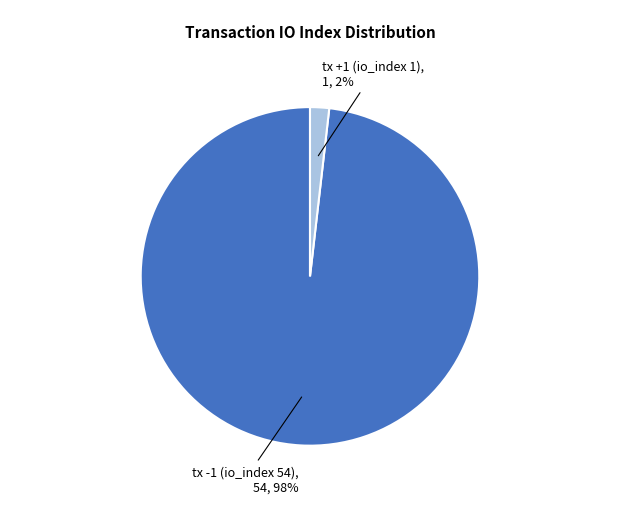

To the nearest percent, what is the average slice percentage?

50%